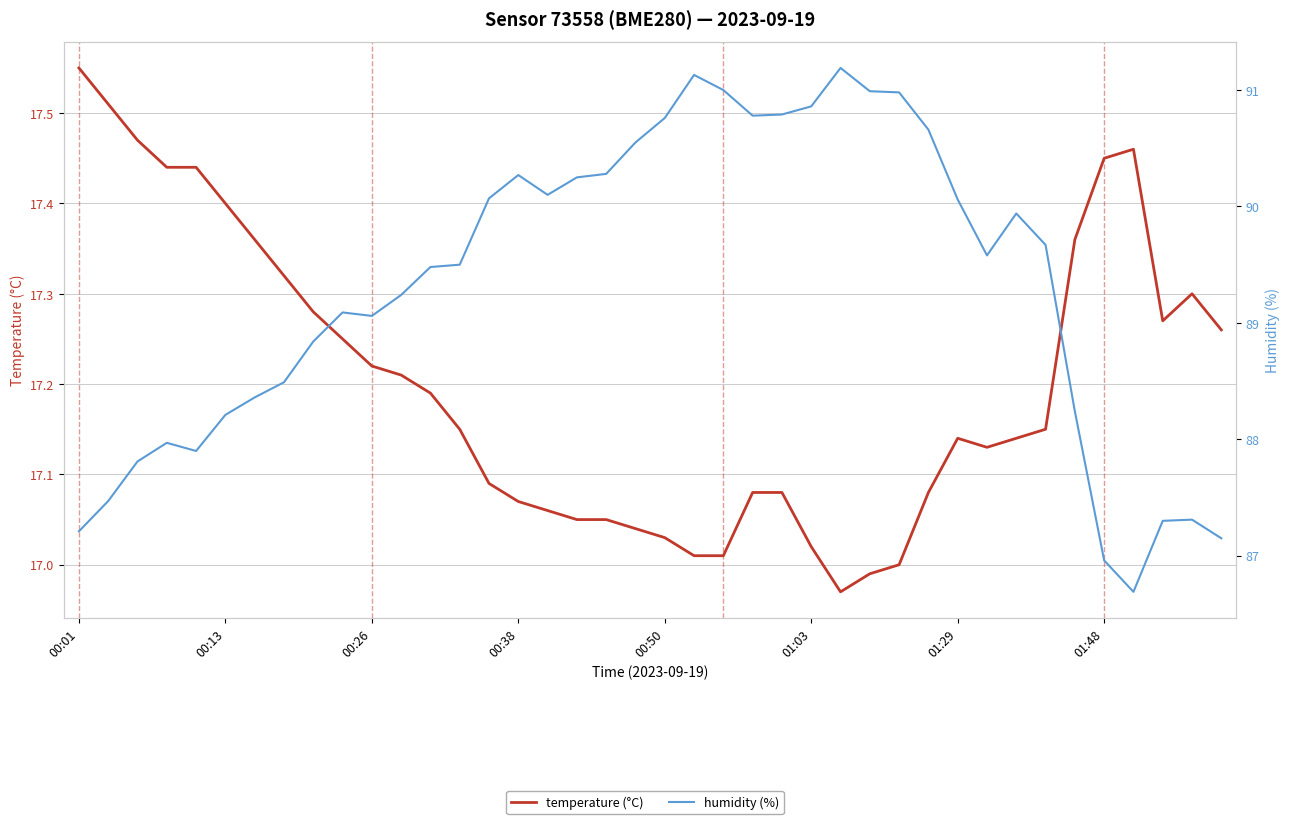

True or false: temperature (°C) and humidity (%) cross at least once.

False